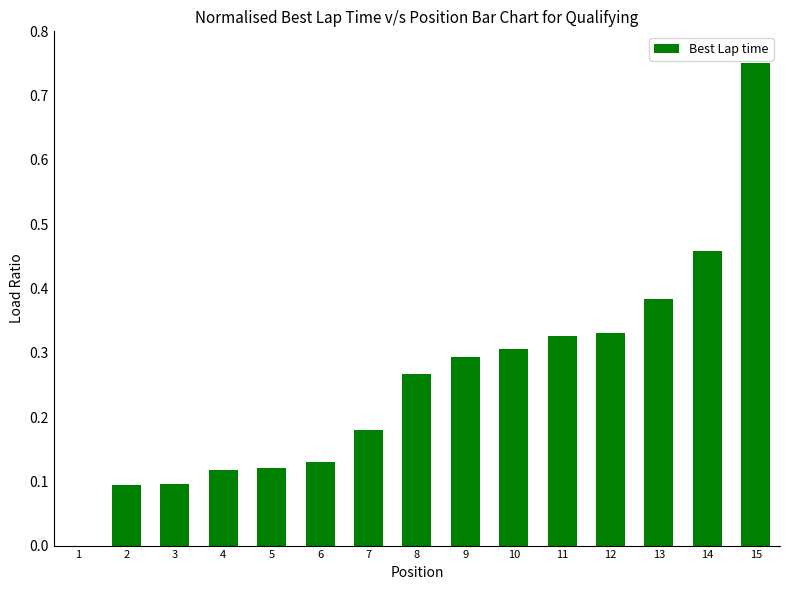

What is the sum of all values?

3.8